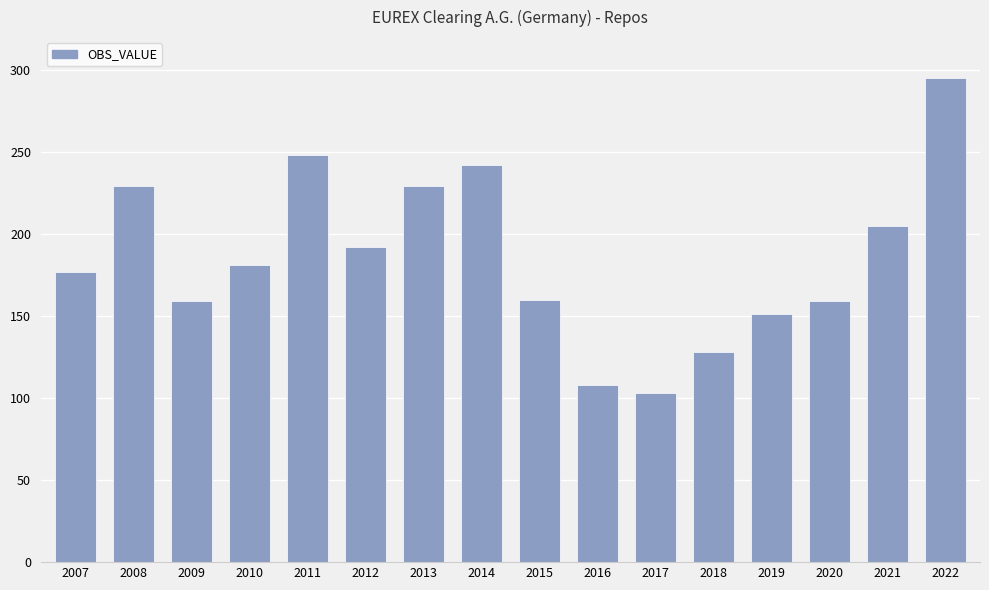

What is the value of the 4th bar from the left?

181